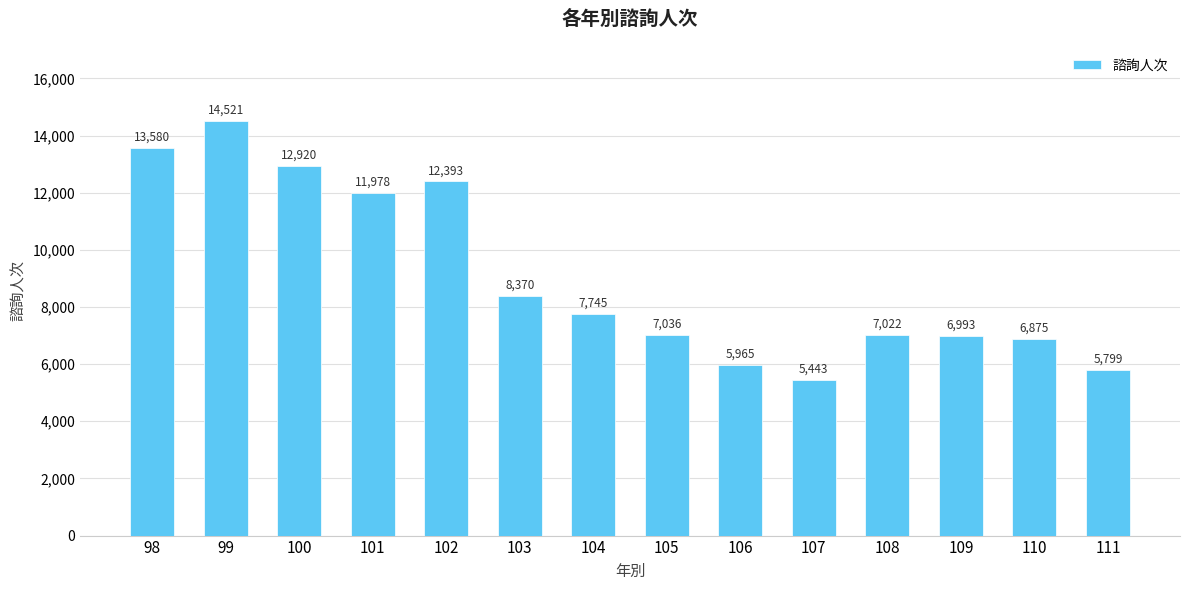

What is the sum of all values?

126640